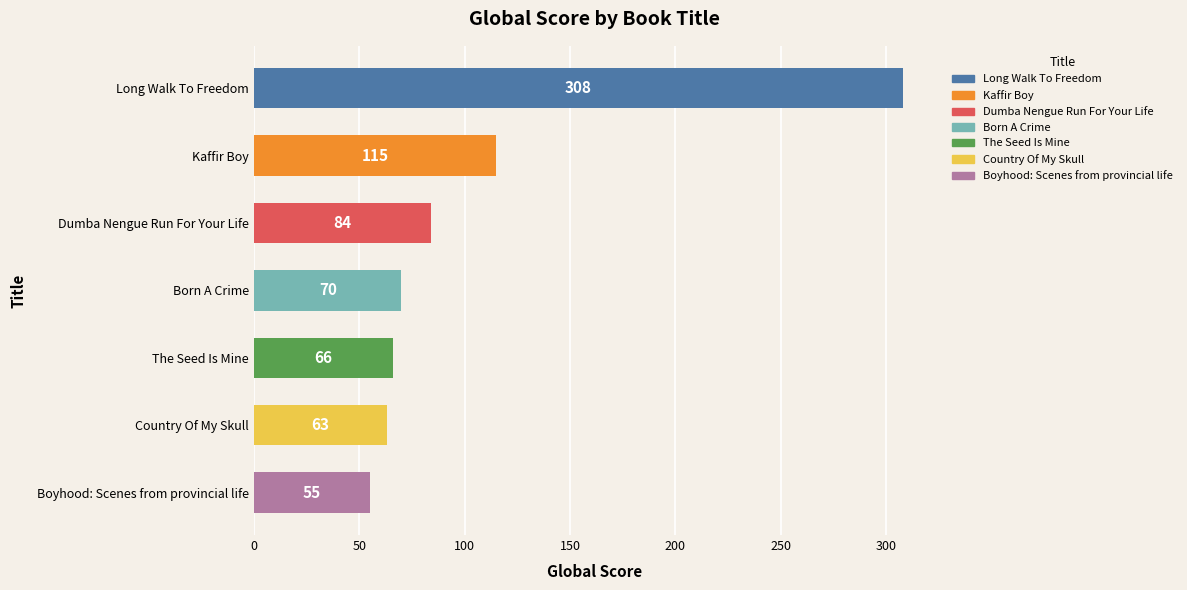

What is the label of the 7th bar from the bottom?

Long Walk To Freedom